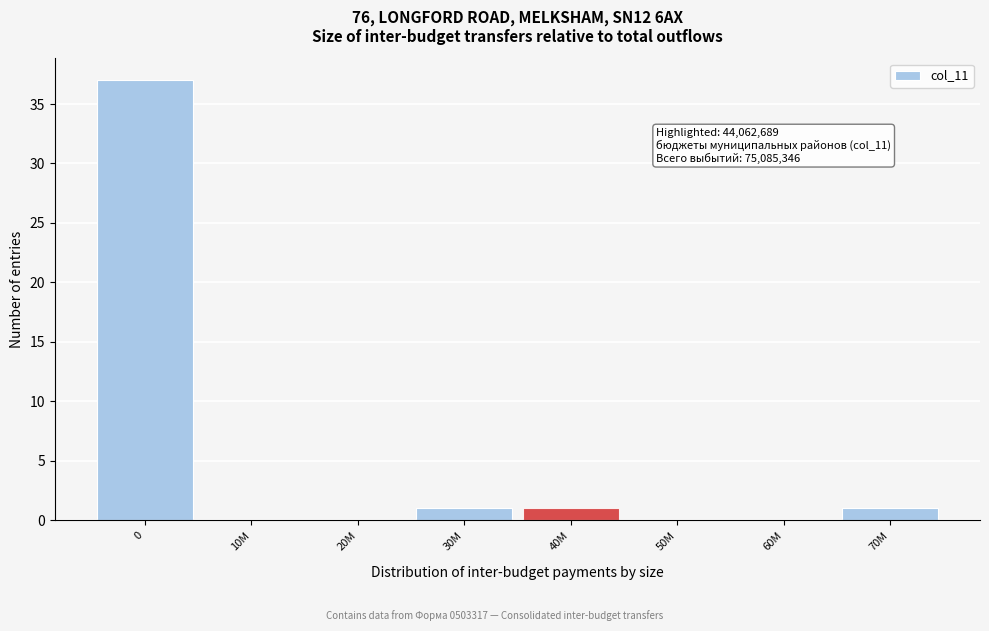

Reading left to right, transcribe all the data shown in this chart.

0=37	10M=0	20M=0	30M=1	40M=1	50M=0	60M=0	70M=1